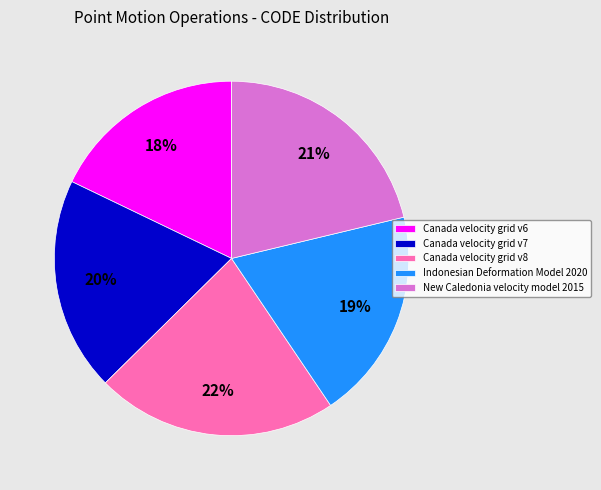

To the nearest percent, what percentage of the pie is Canada velocity grid v8?

22%